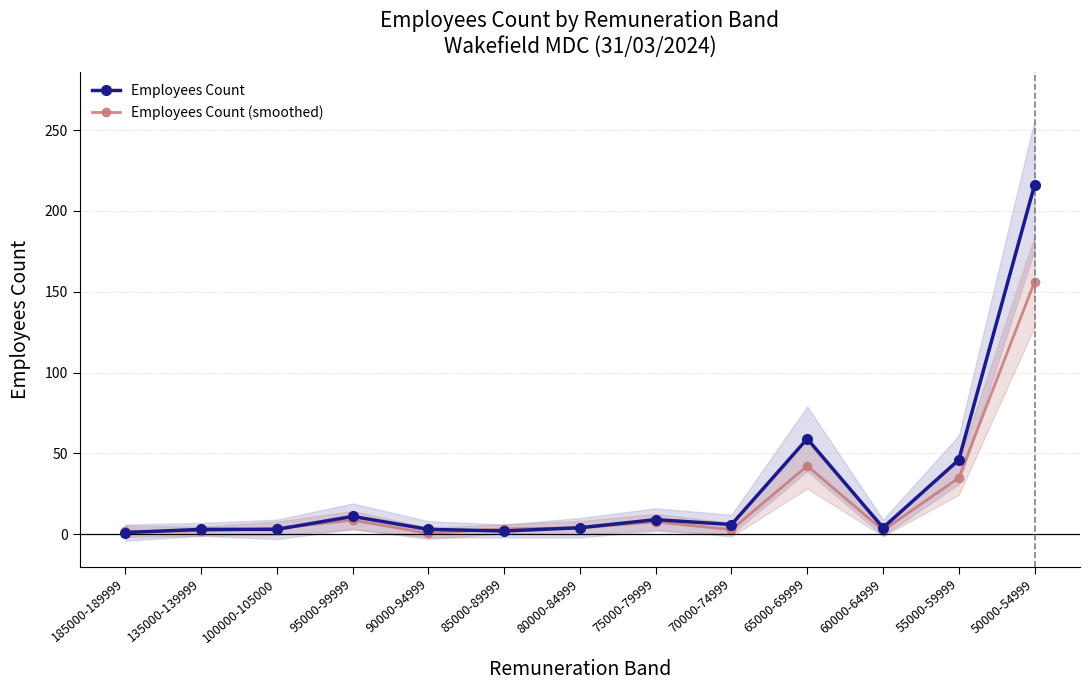

Between 135000-139999 and 55000-59999, which series saw the biggest shift?

Employees Count